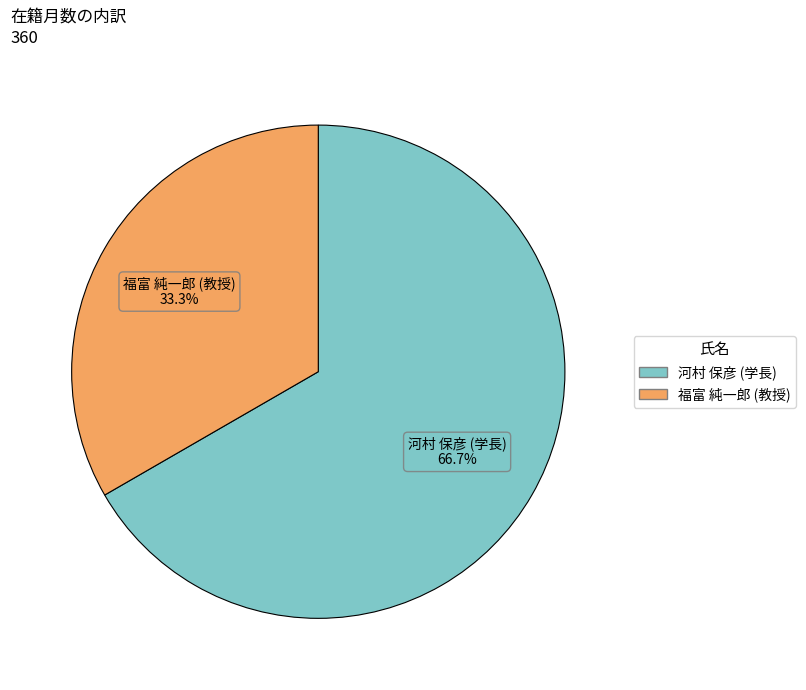

How many segments does this pie chart have?

2